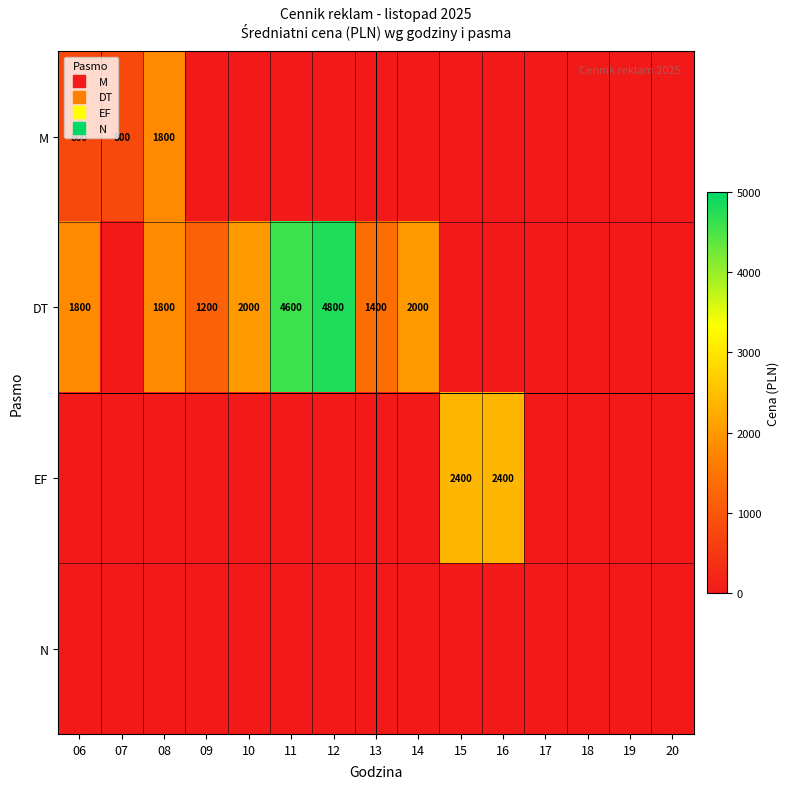

How many positive values does the DT series have?

8